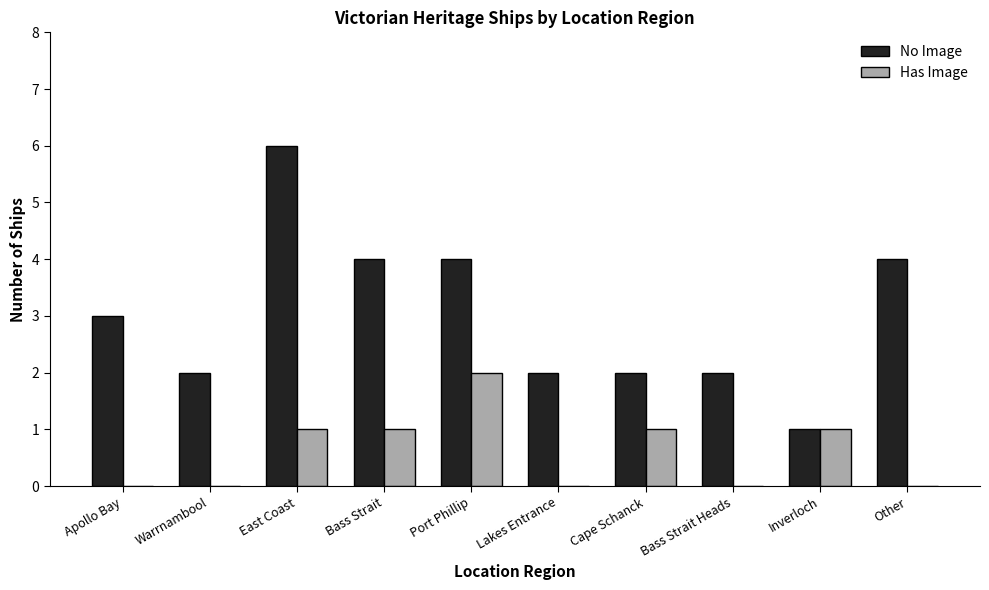

What is the sum of the Has Image values at Bass Strait and Port Phillip?

3